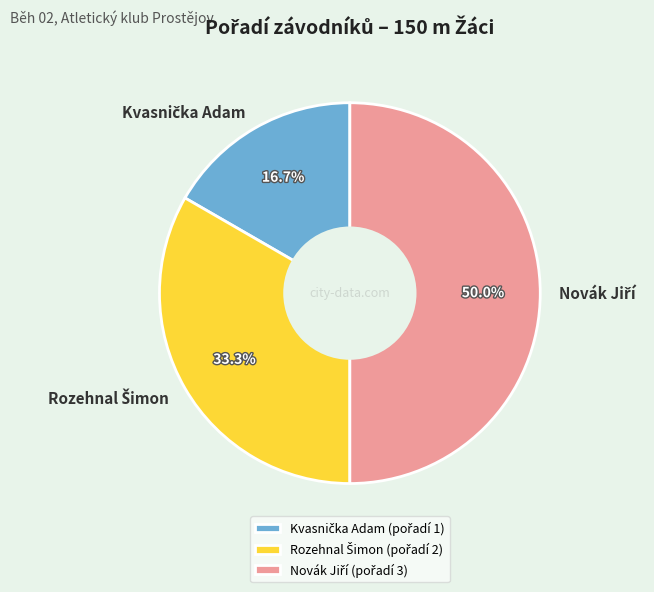

To the nearest percent, what percentage of the pie is Novák Jiří?

50%